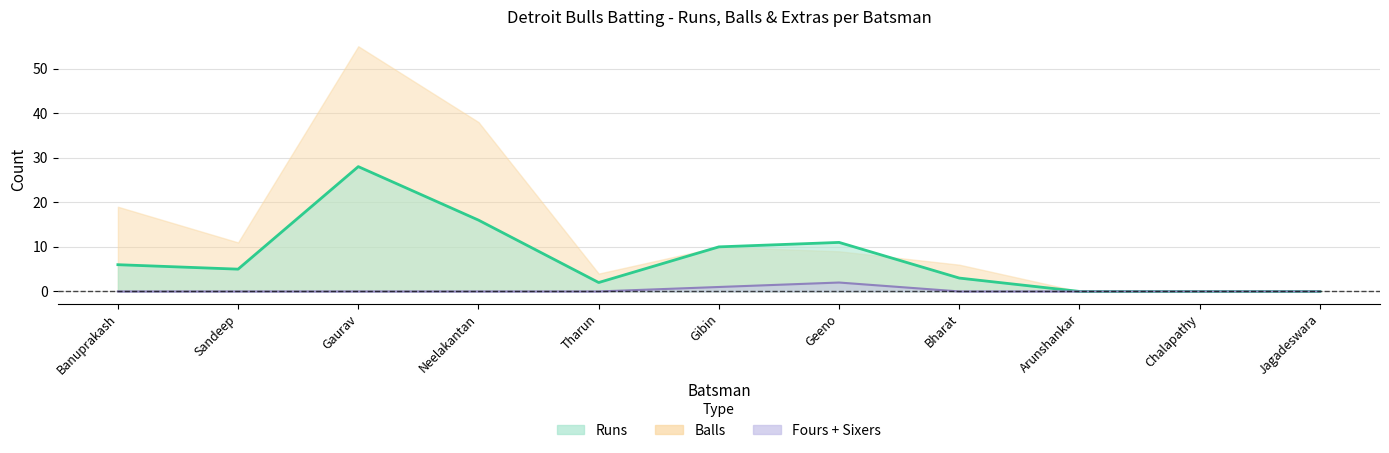

The Balls series shows 4 at Sandeep. True or false?

False